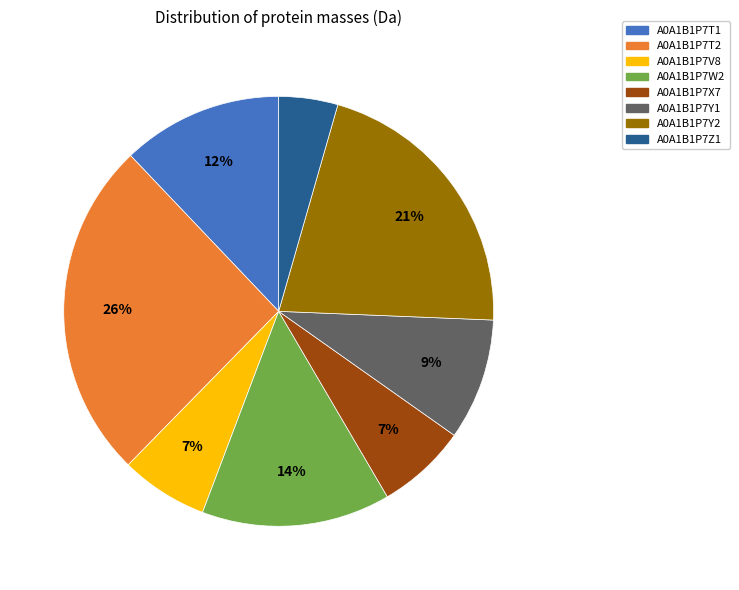

To the nearest percent, what is the difference between the A0A1B1P7W2 and A0A1B1P7X7 slice percentages?

7%